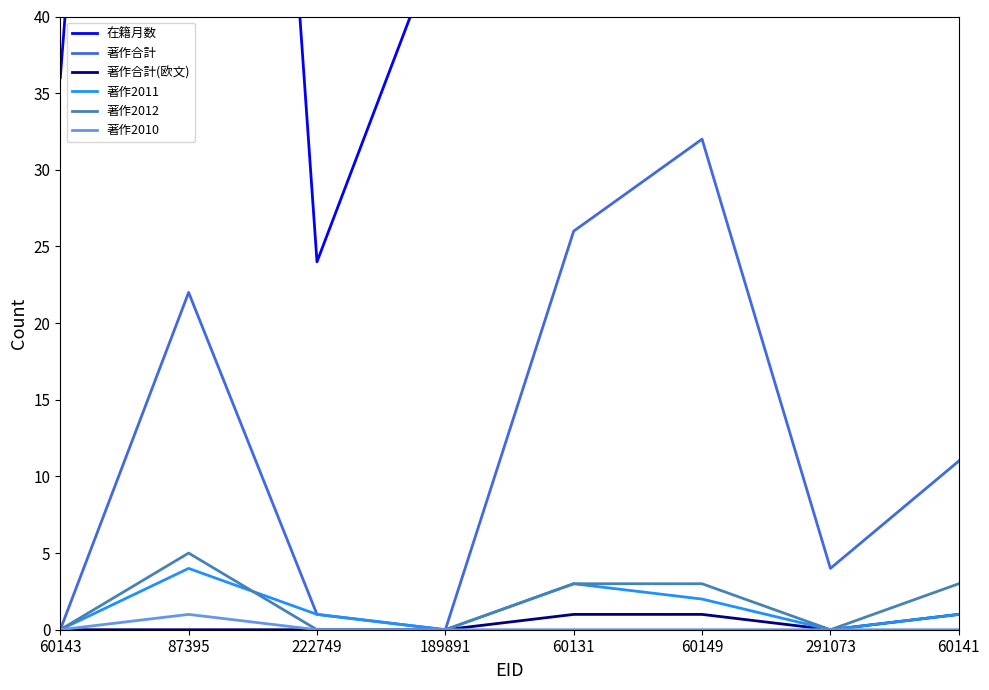

What is the total value across all series at 60143?

36